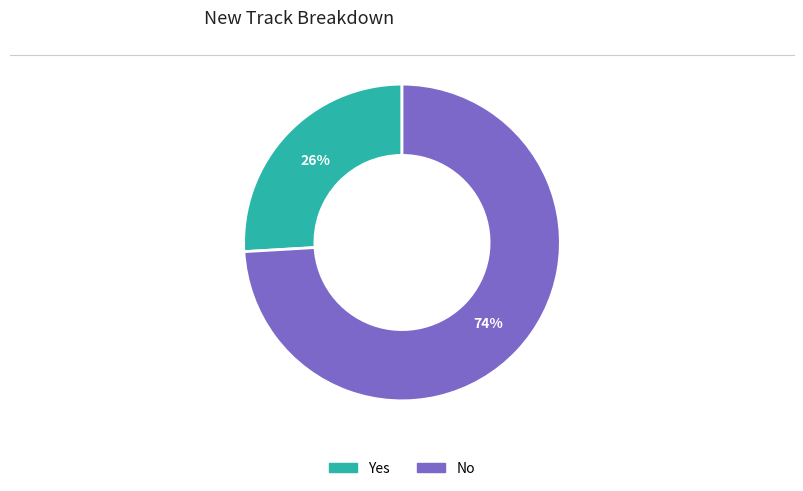

True or false: Yes accounts for 26% of the total.

True